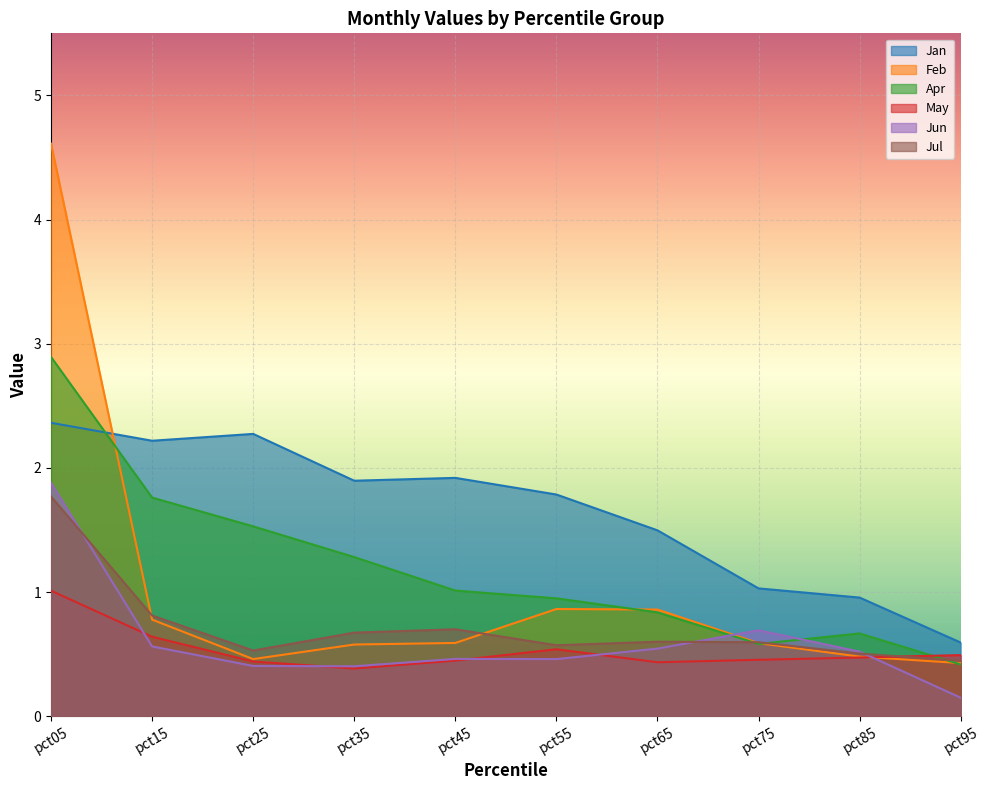

The value of Apr at pct55 is 1.6. True or false?

False